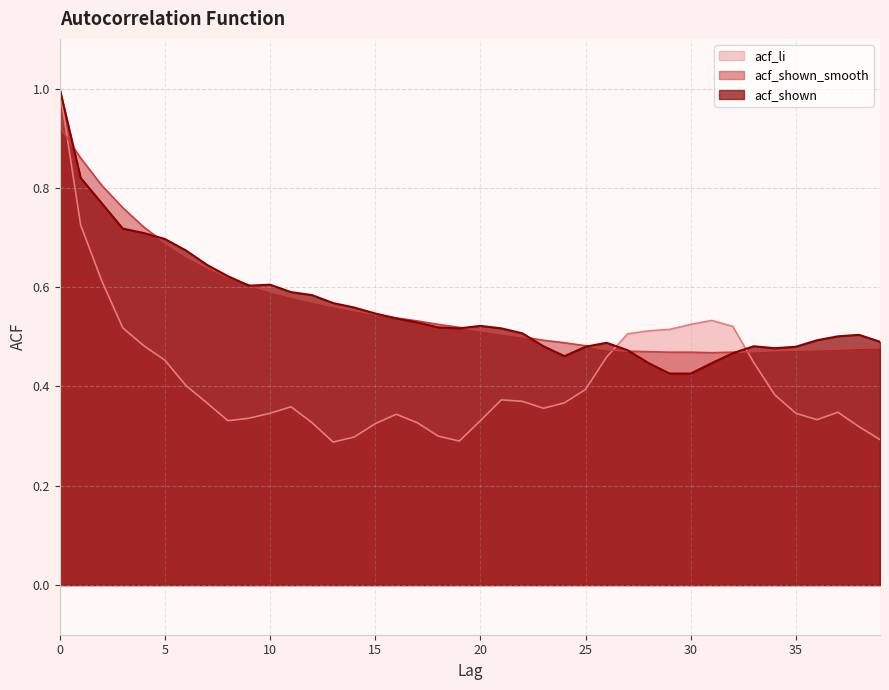

Rank the series at 4 from lowest to highest value.

acf_li, acf_shown, acf_shown_smooth